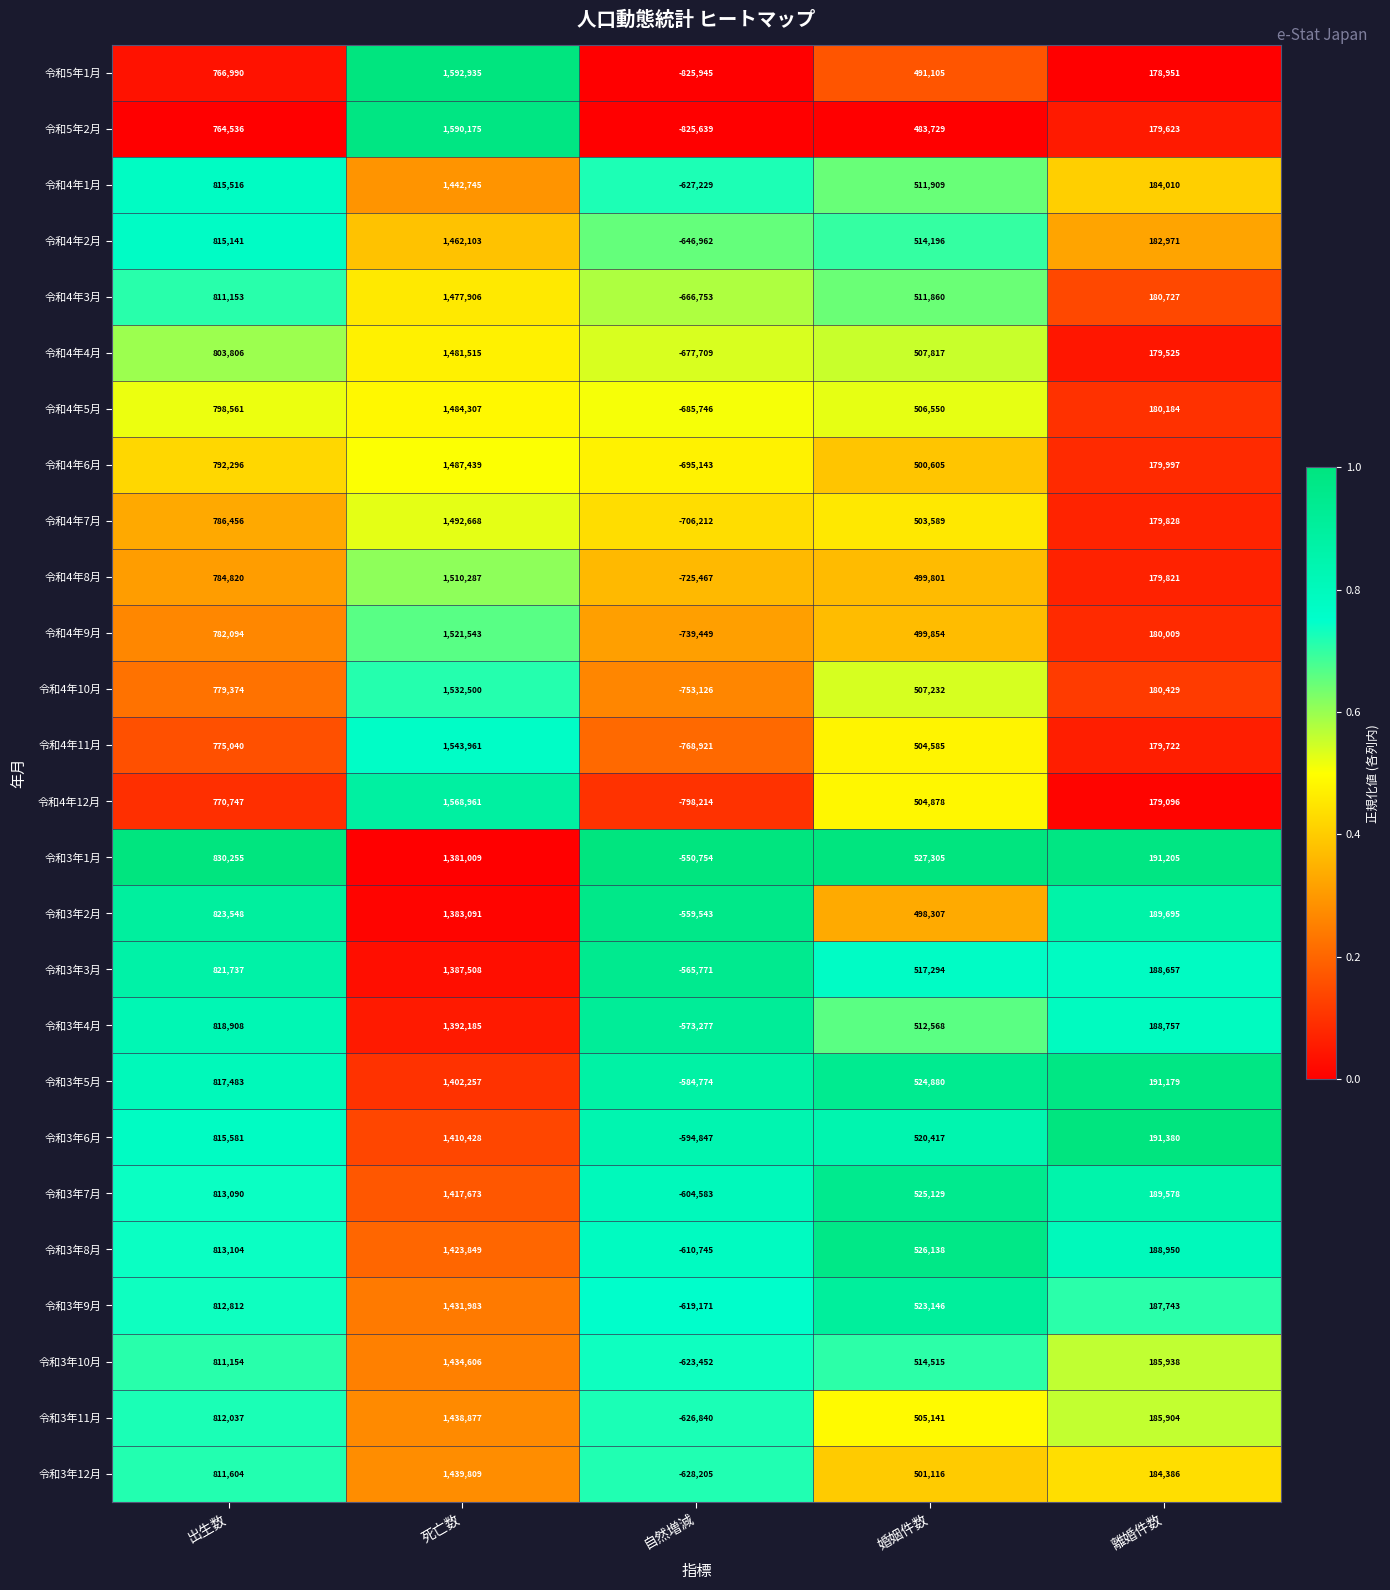

Count the 令和4年8月 values in the range 179821 to 784820.

3